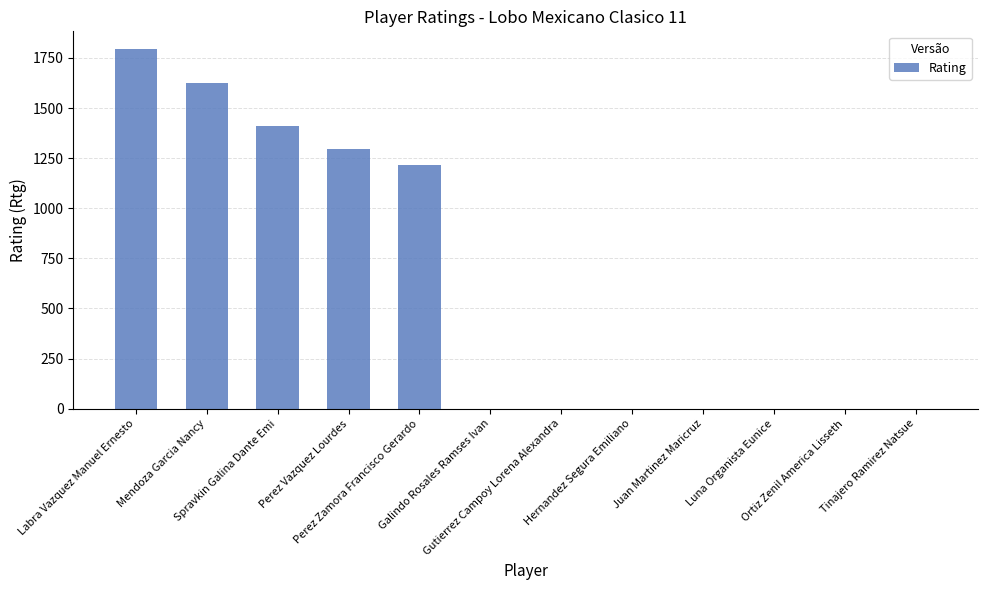

Reading left to right, transcribe all the data shown in this chart.

1793	1623	1412	1295	1218	0	0	0	0	0	0	0